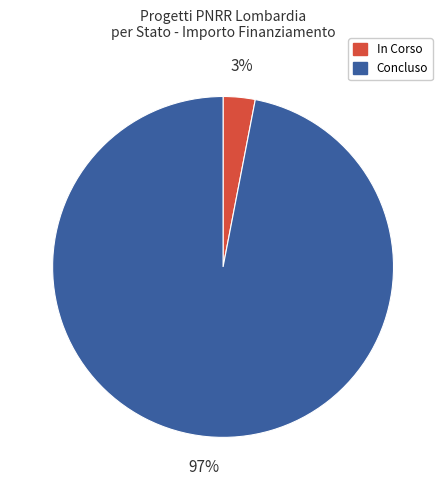

To the nearest percent, what is the average slice percentage?

50%